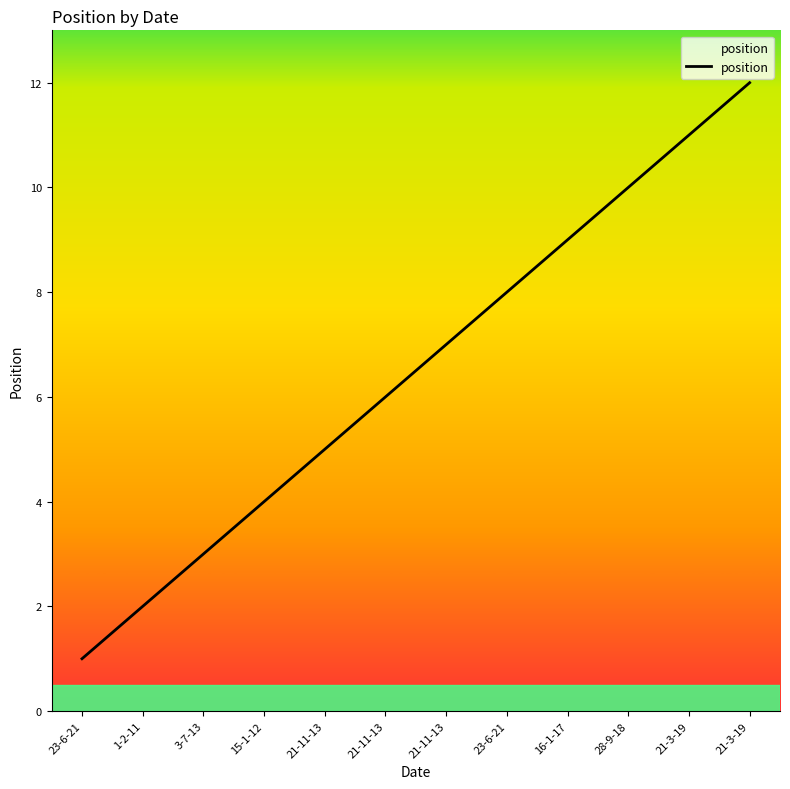

How many lines are shown in the chart?

1